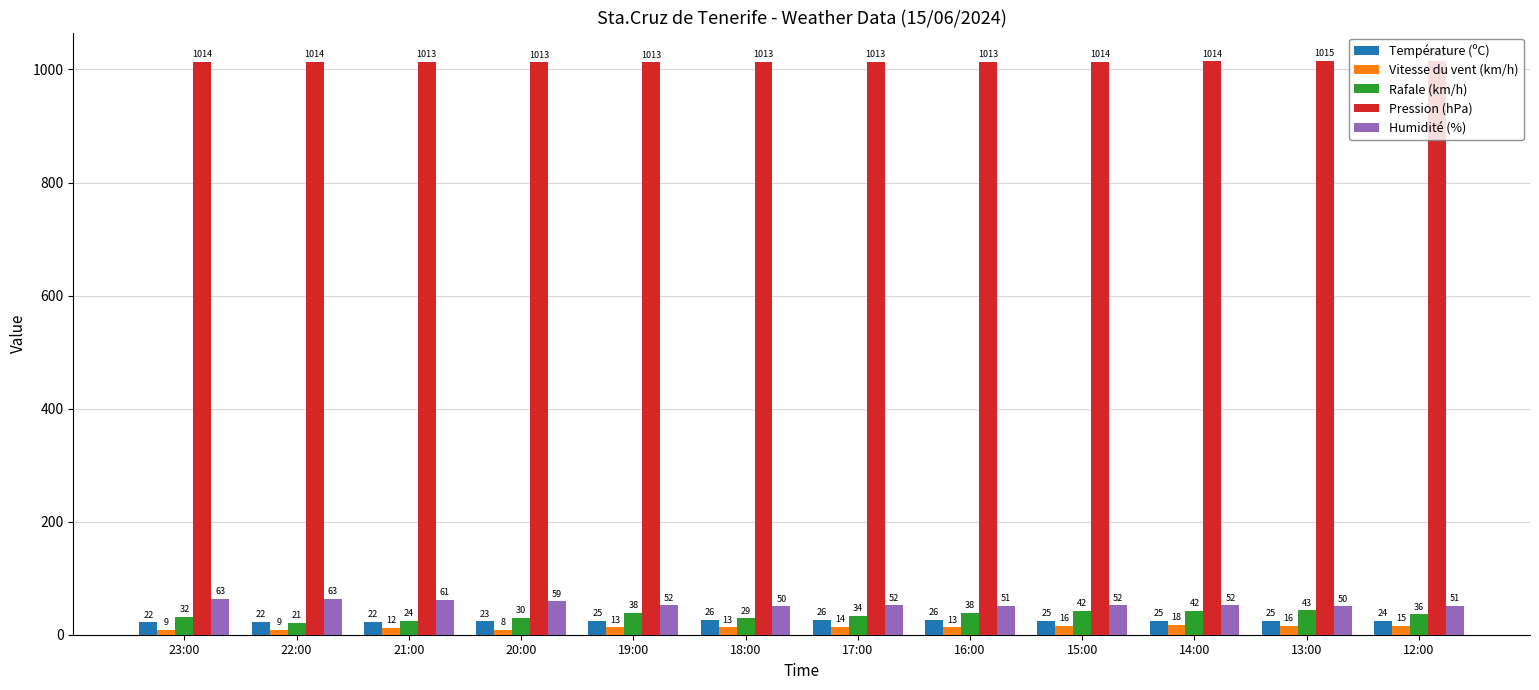

True or false: Rafale (km/h) has a value of 38.0 at 19:00.

True